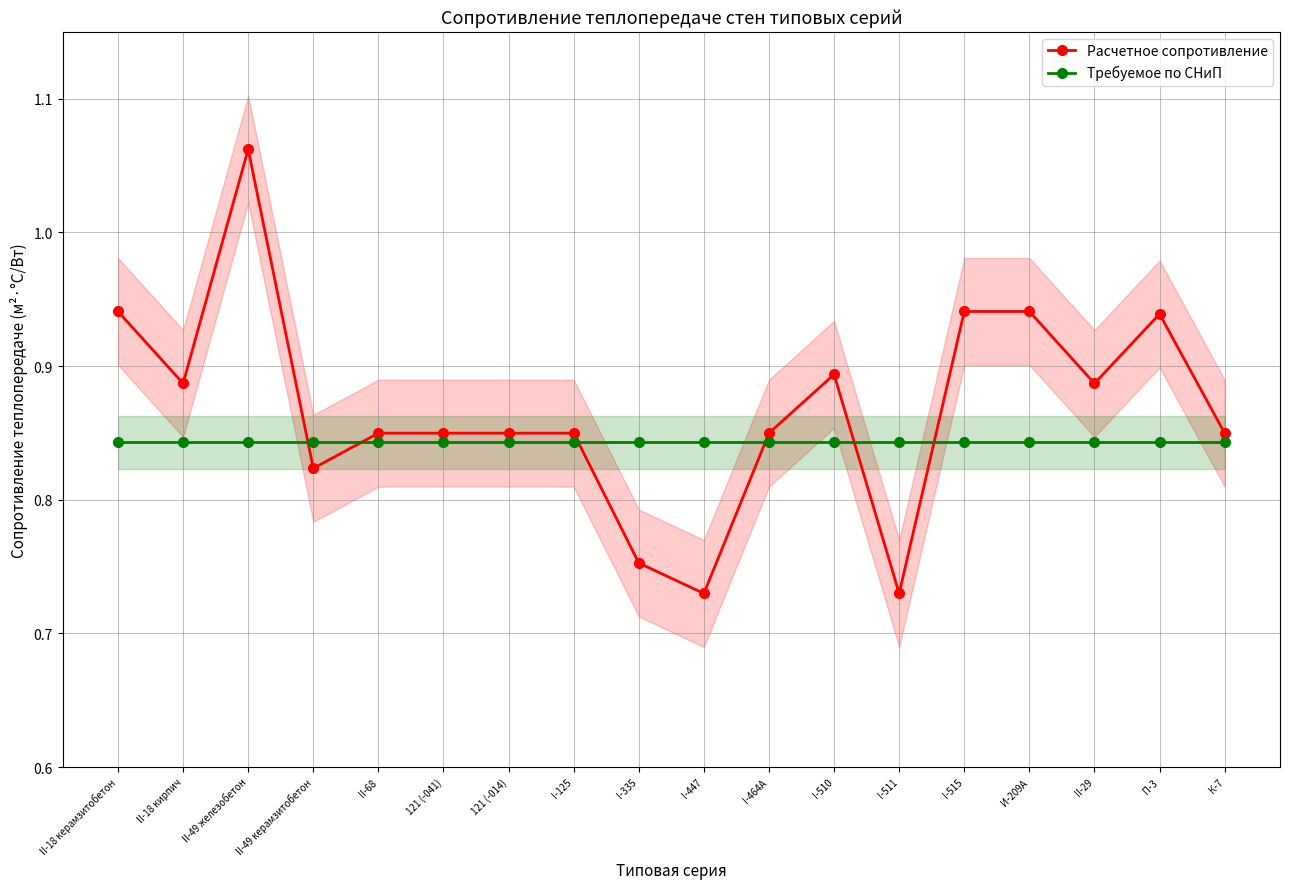

How many categories are shown in the chart?

18